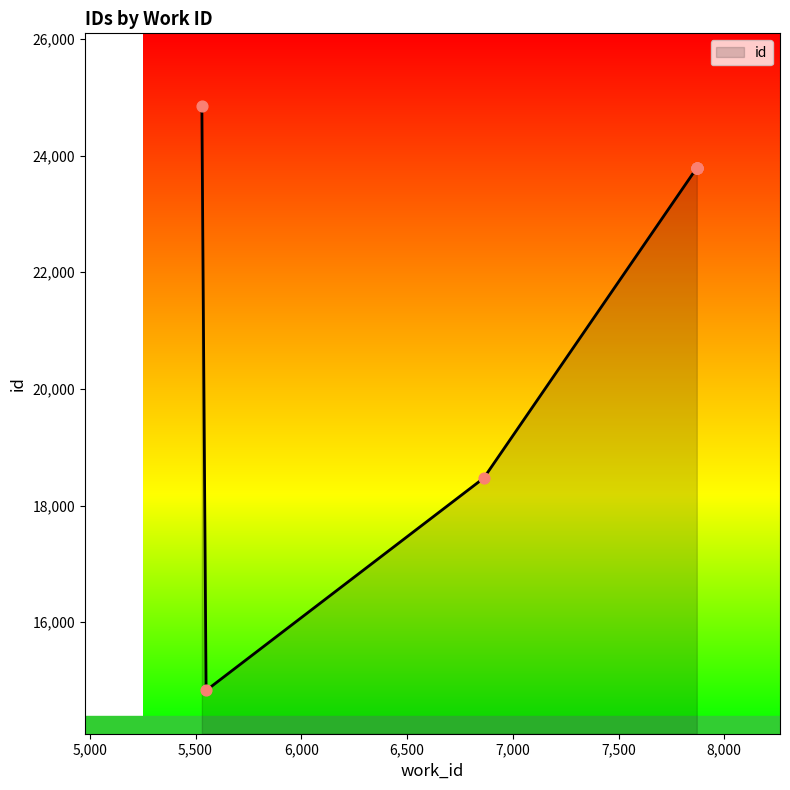

Between 7870 and 7870, which is larger?

7870